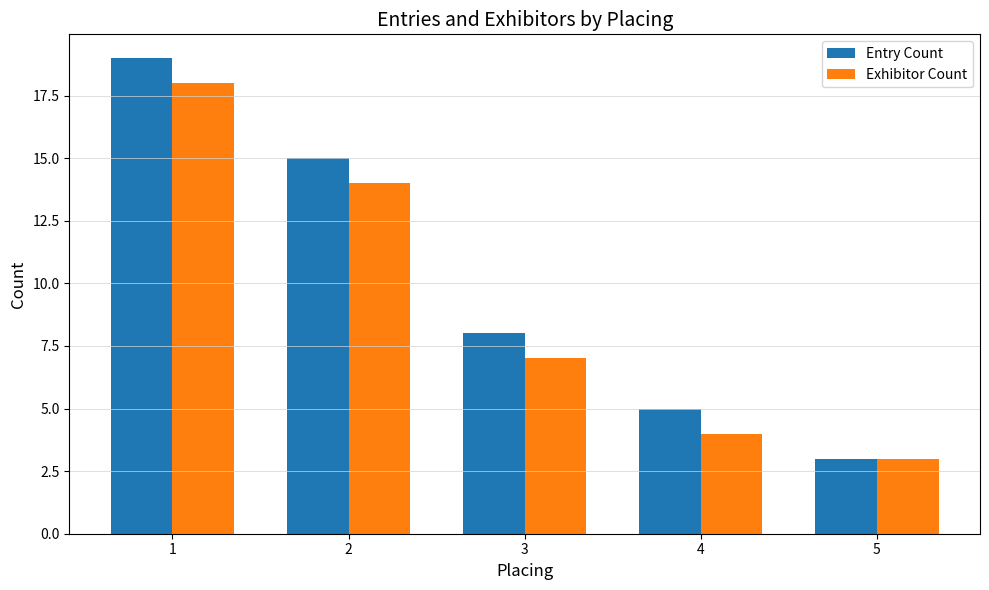

How many values in the Exhibitor Count series are below 7?

2